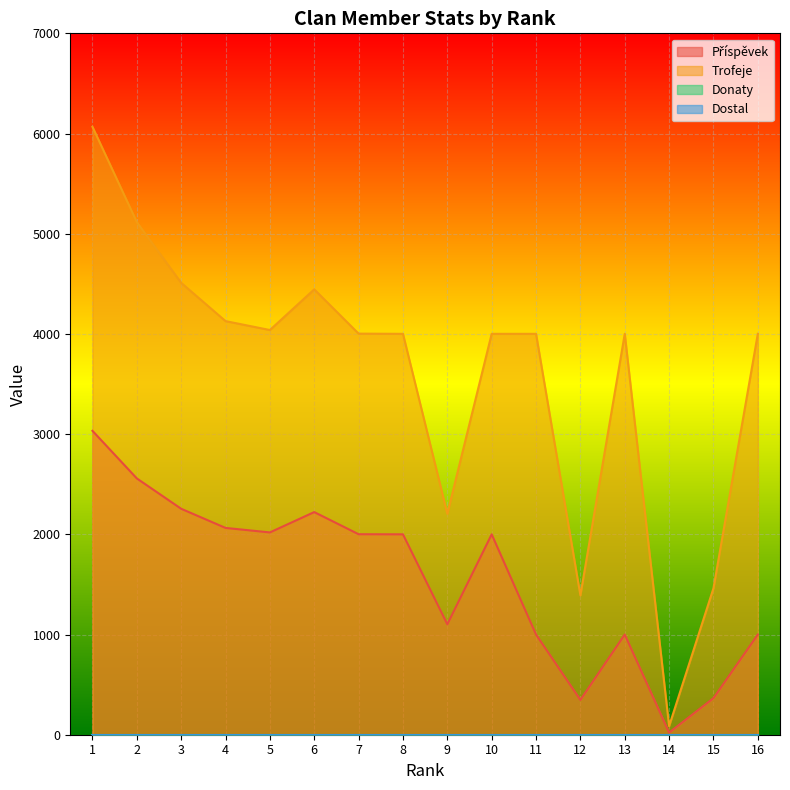

Which category has the lowest value across all series?

14